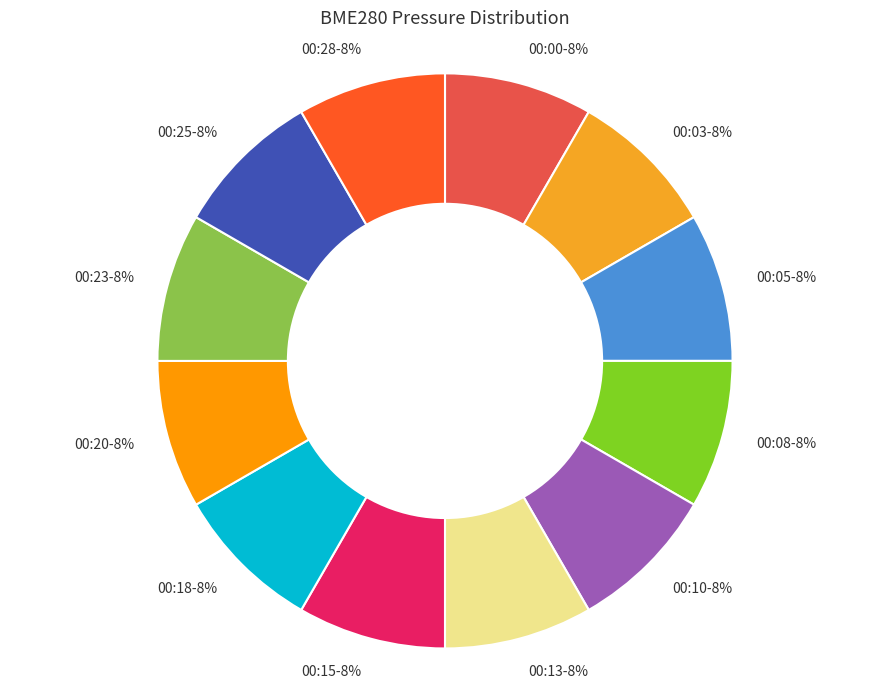

The 00:23-8% slice represents 8% of the pie. True or false?

True